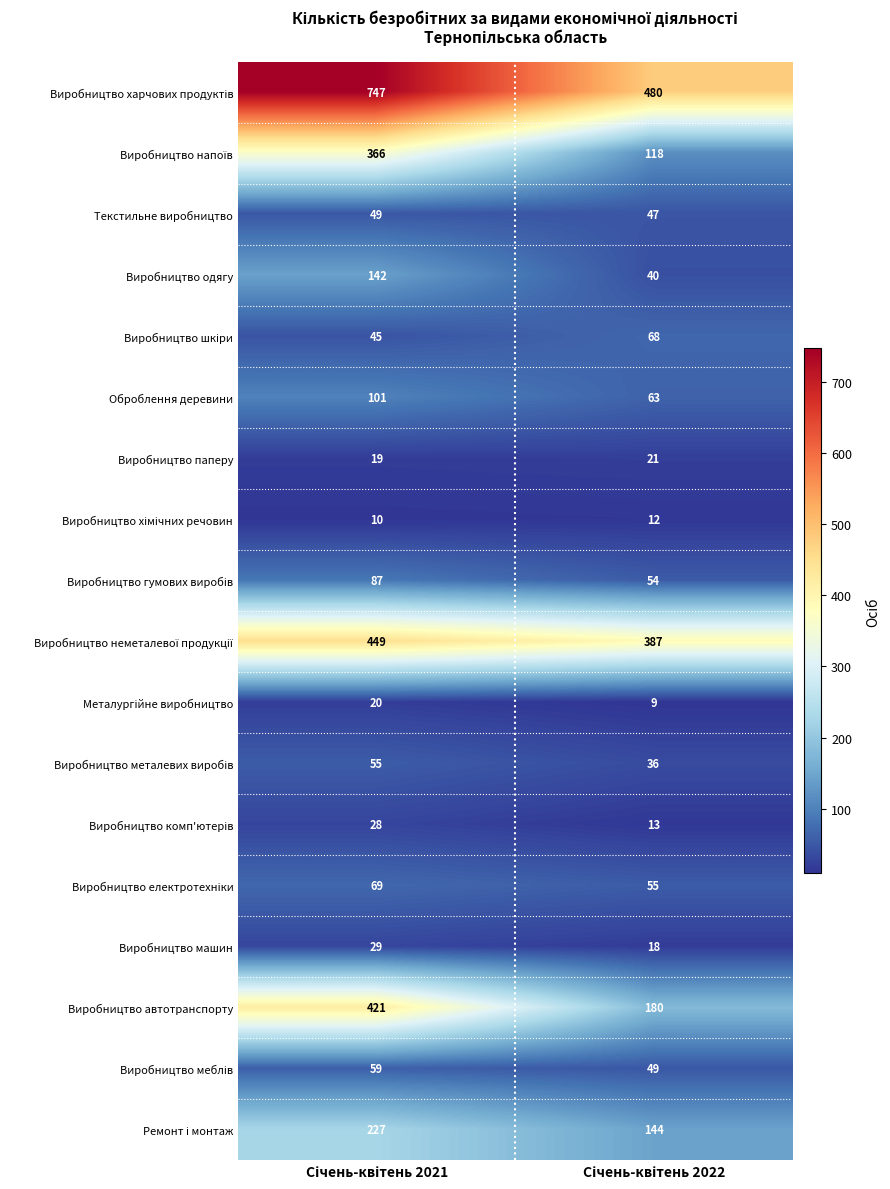

What is the maximum value shown in the chart?

747